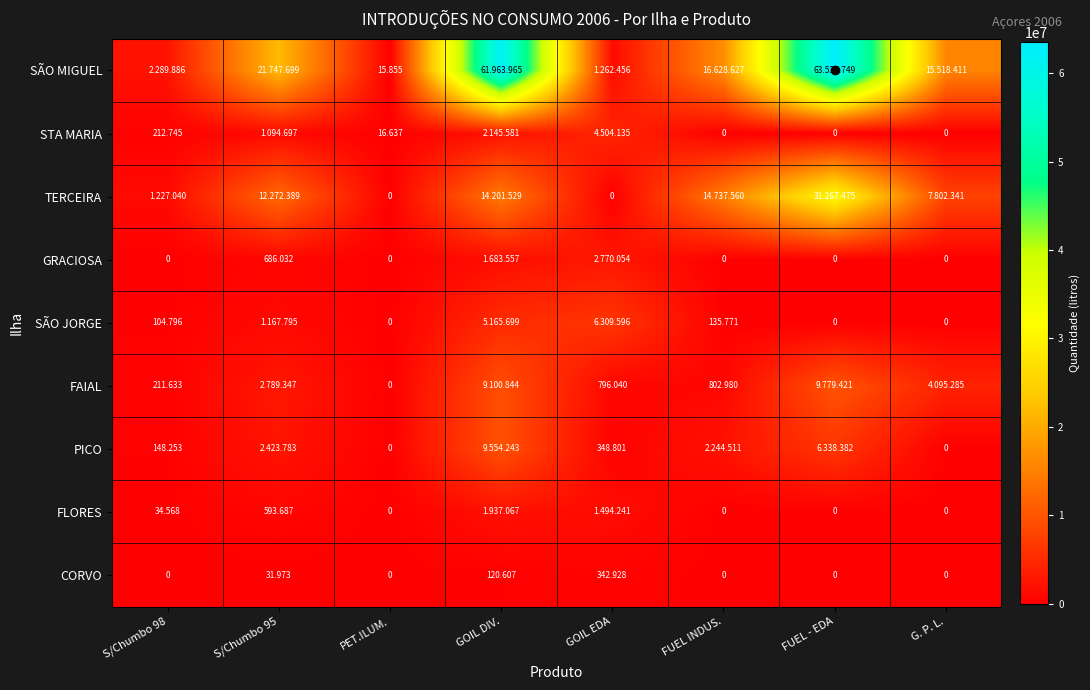

At FUEL INDUS., list the series in order from largest to smallest.

SÃO MIGUEL, TERCEIRA, PICO, FAIAL, SÃO JORGE, STA MARIA, GRACIOSA, FLORES, CORVO